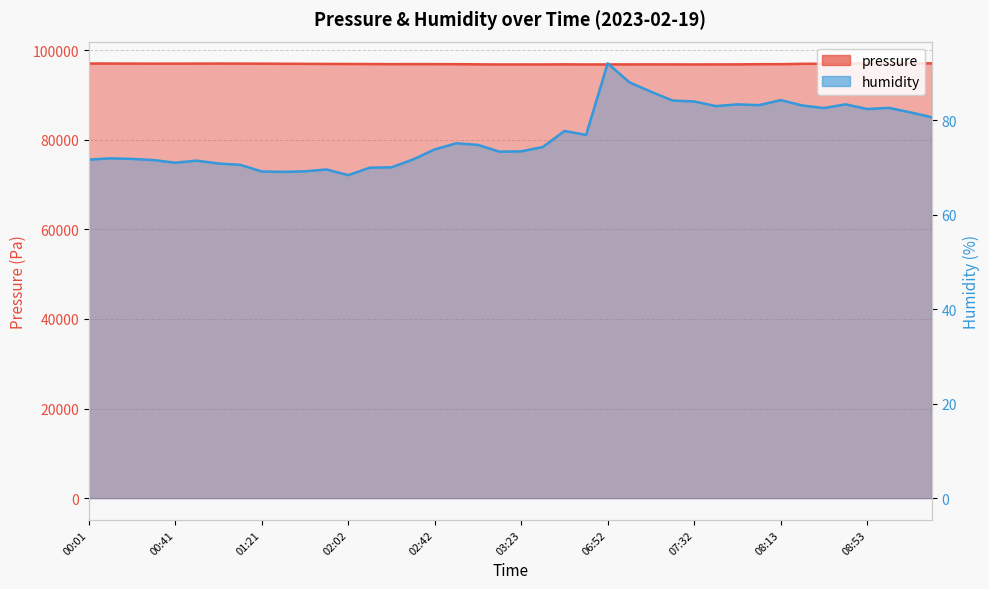

At which category does pressure reach its first local peak?

01:01